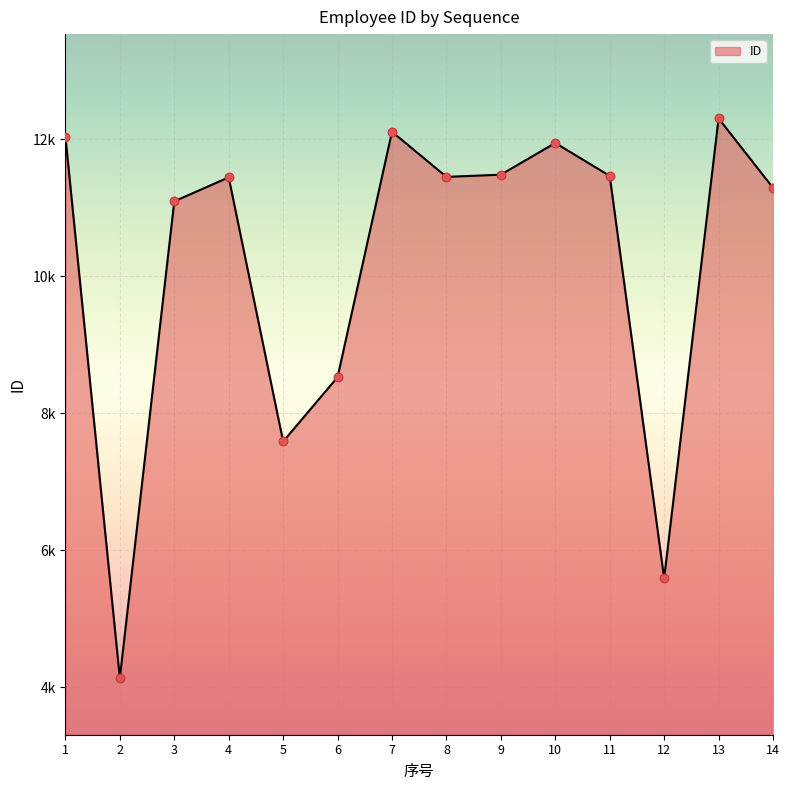

What is the change in value from 4 to 5?

-3857